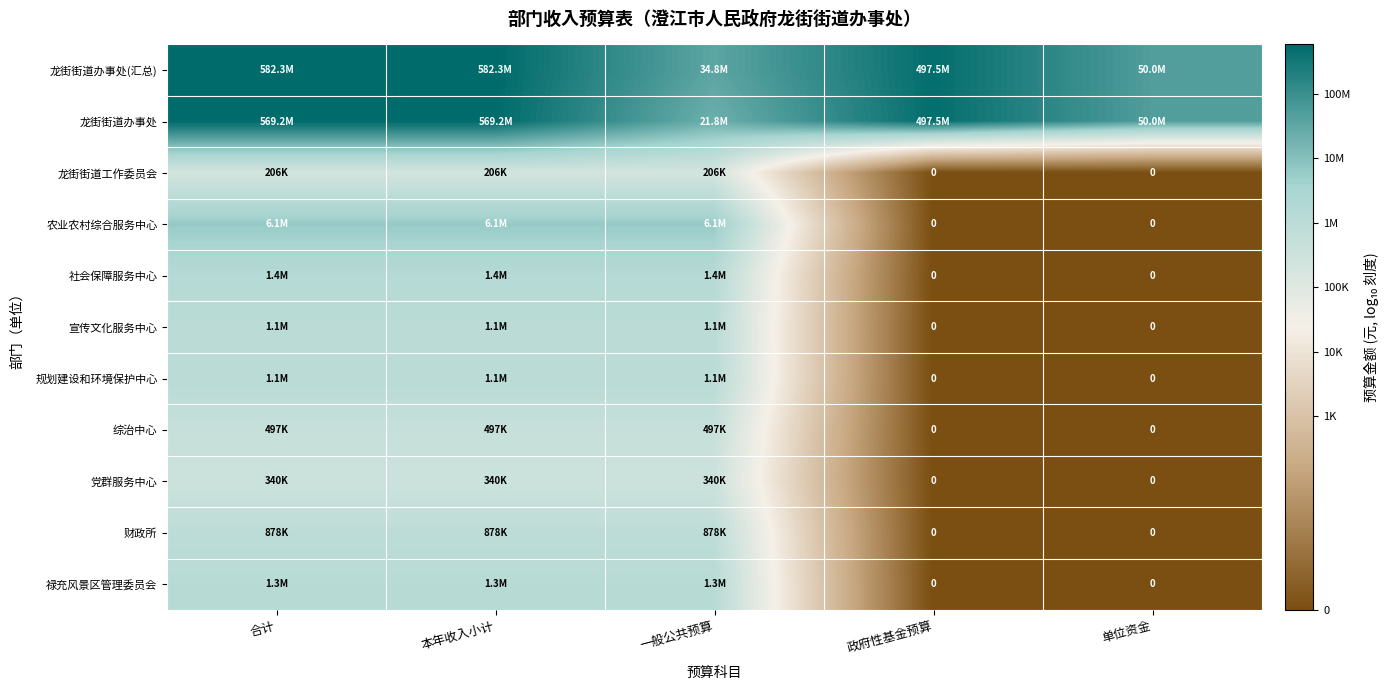

At how many categories does at least one series exceed 1?

5